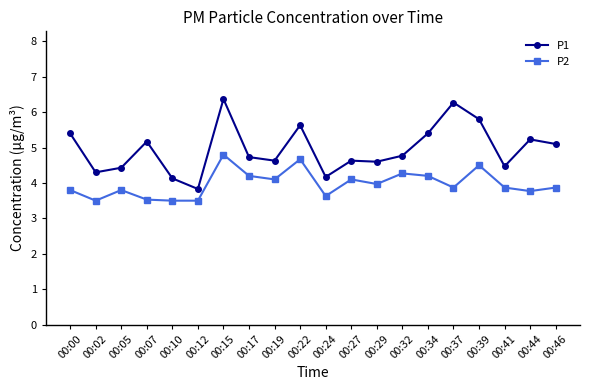

At which category does P1 reach its first local valley?

00:02